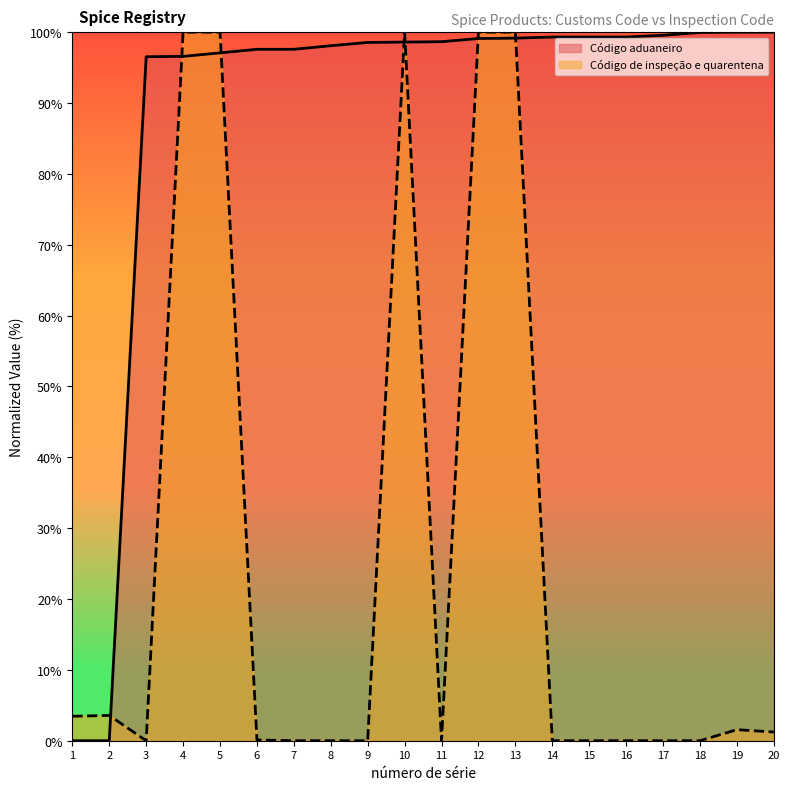

Which category has the lowest value in the Código de inspeção e quarentena series?

3